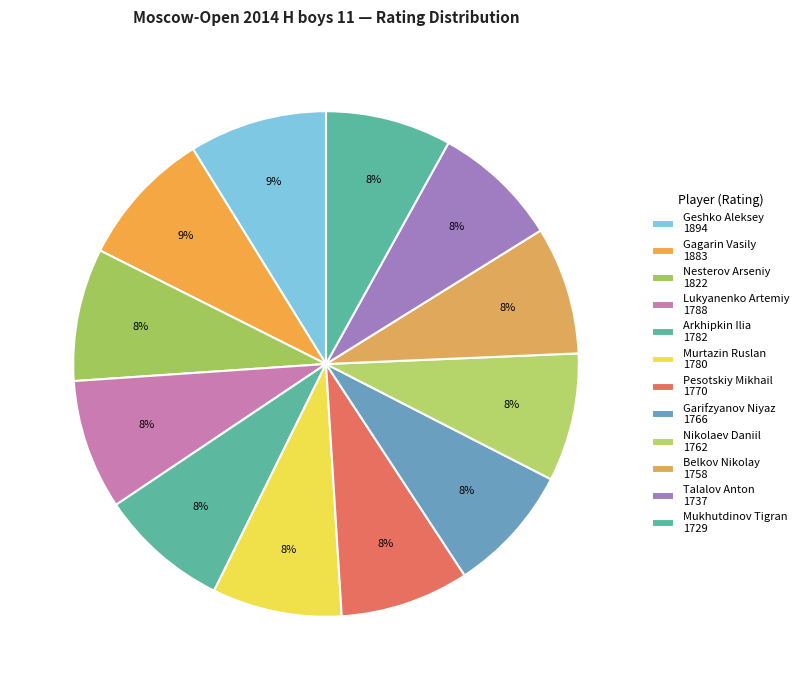

How many segments does this pie chart have?

12